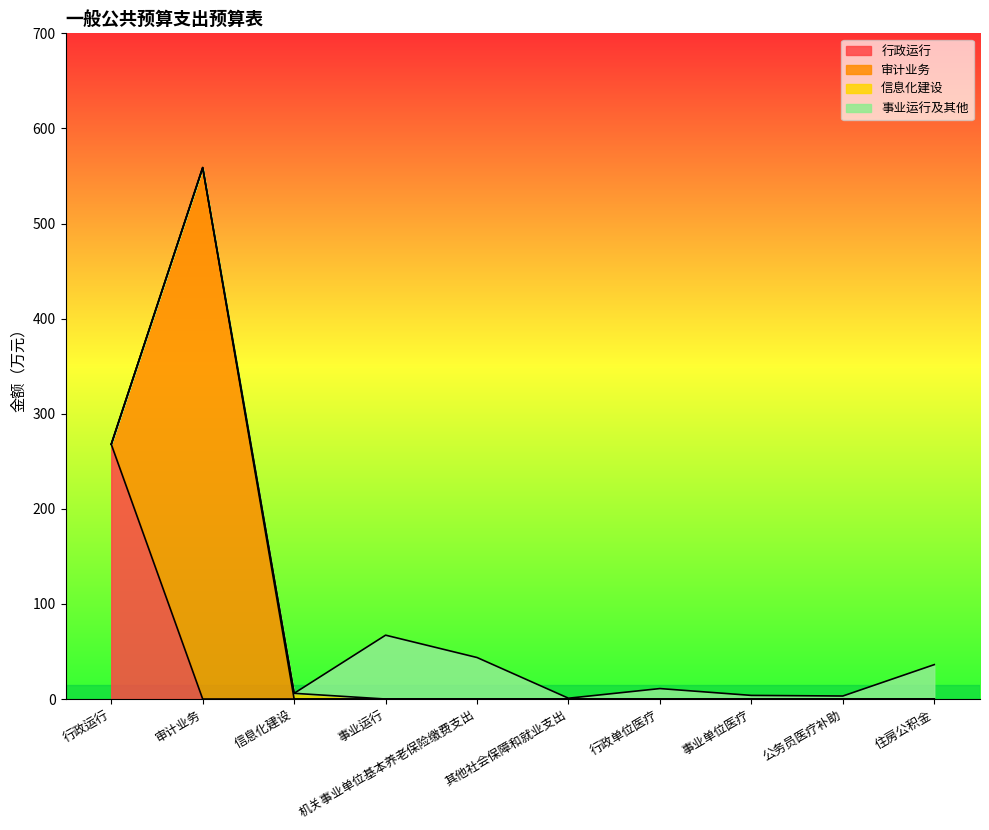

What is the average value of the 行政运行 series?

26.8